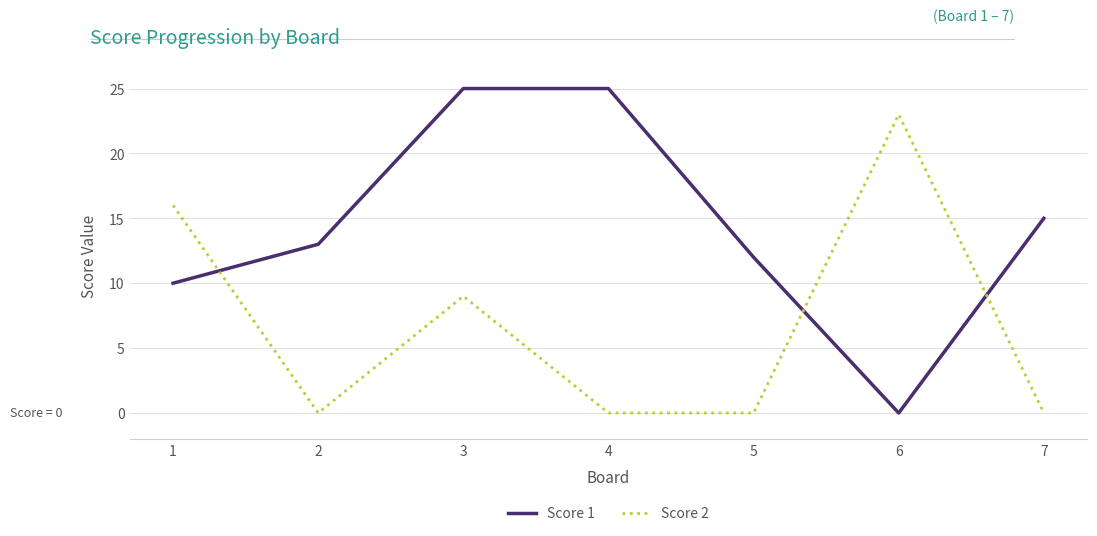

Reading left to right, extract all data points from this chart.

Score 1: 10	13	25	25	12	0	15
Score 2: 16	0	9	0	0	23	0